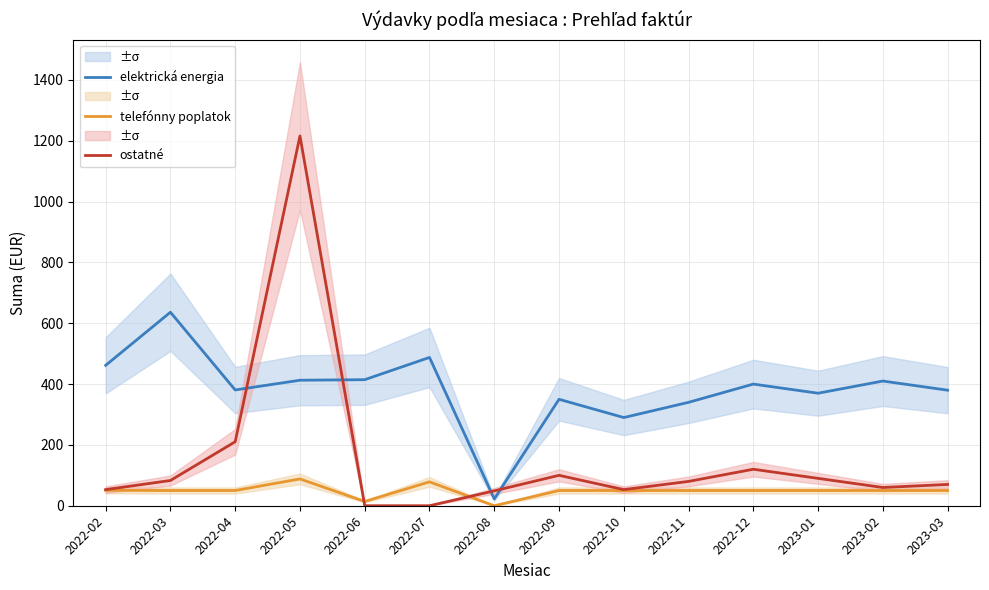

Is the value of ostatné at 2022-03 greater than the value of elektrická energia at 2023-03?

No